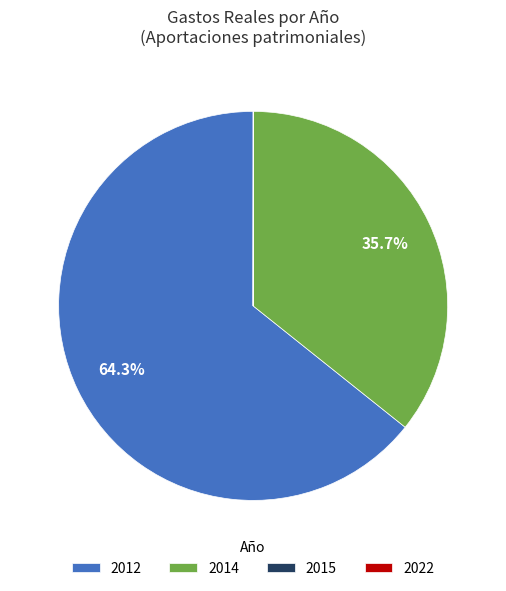

Does 2012 account for over 50% of the chart?

Yes